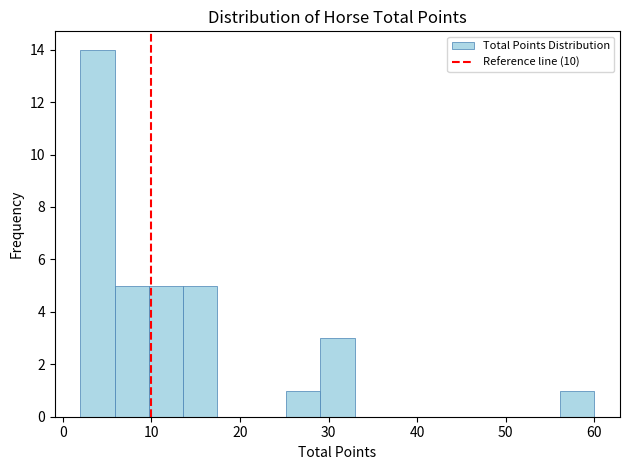

Around what value on the x-axis is the tallest bar? Give the approximate position of its centre, as read against the axis.

4